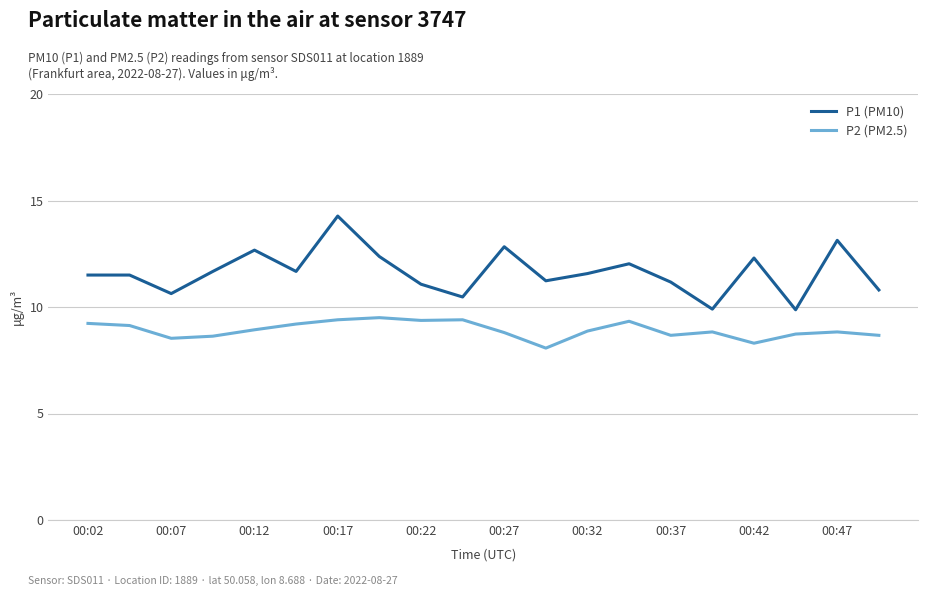

Which series has the widest spread of values?

P1 (PM10)